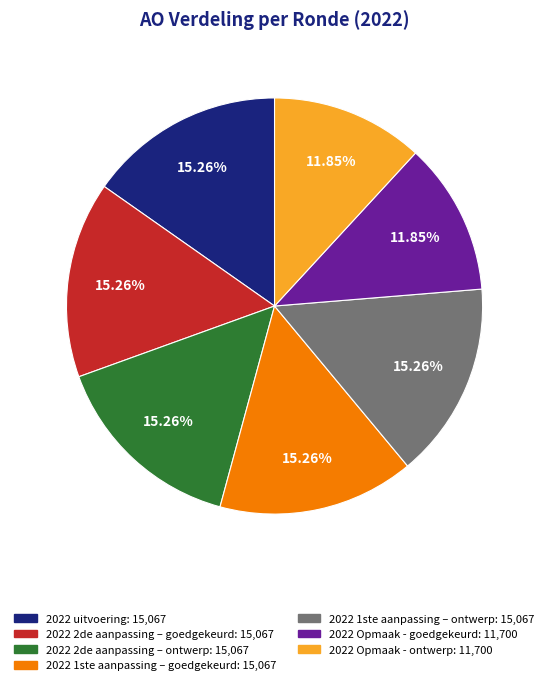

Does 2022 Opmaak - ontwerp account for over 50% of the chart?

No